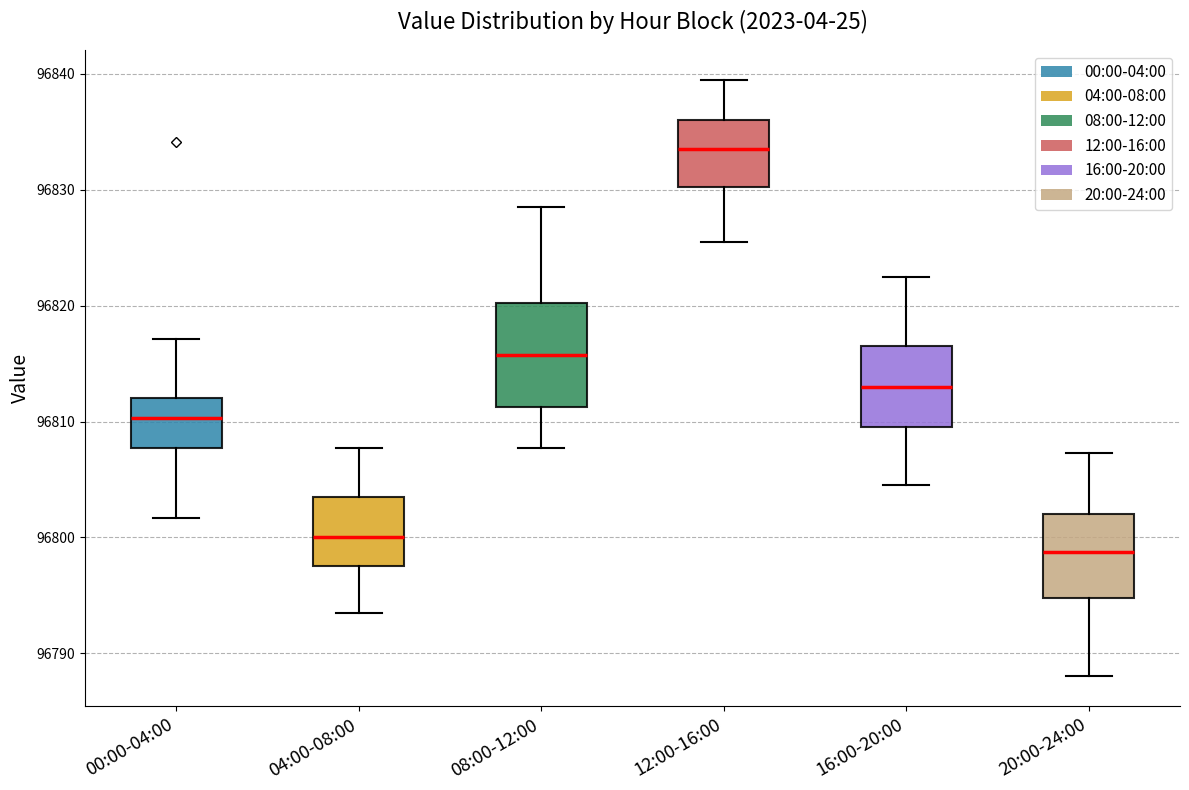

Reading left to right, read every box against the y-axis: the position of its median line, the range the box covers, and the ends of its whiskers. The values are not printed on the chart, so give them approximately, as read against the axis.

00:00-04:00: median 96810, box 96808 to 96812, whiskers 96802 to 96817
04:00-08:00: median 96800, box 96798 to 96803, whiskers 96794 to 96808
08:00-12:00: median 96816, box 96811 to 96820, whiskers 96808 to 96829
12:00-16:00: median 96834, box 96830 to 96836, whiskers 96826 to 96840
16:00-20:00: median 96813, box 96810 to 96817, whiskers 96805 to 96823
20:00-24:00: median 96799, box 96795 to 96802, whiskers 96788 to 96807